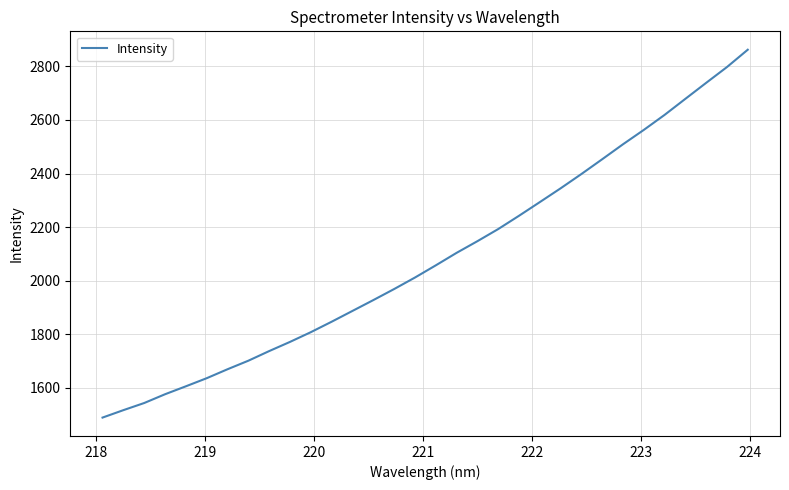

What is the maximum value shown in the chart?

2862.1